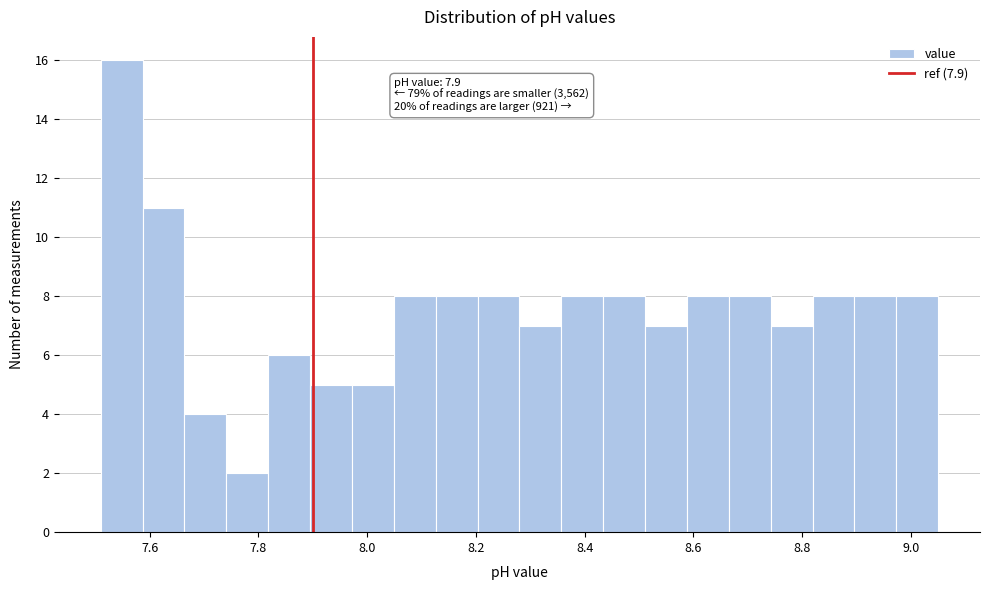

Read against the x-axis, roughly where is the centre of the tallest bar?

7.54